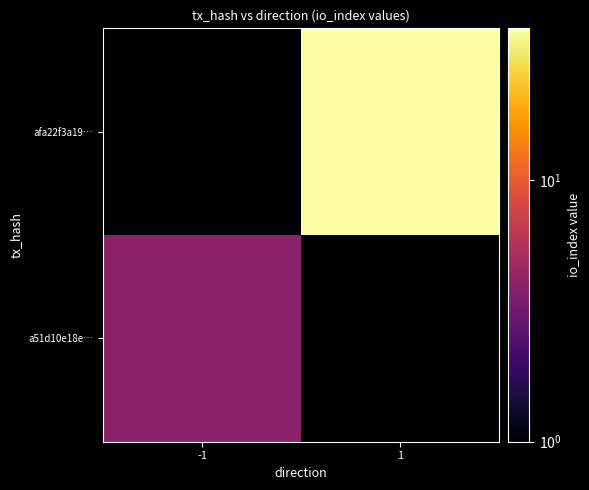

Reading left to right, extract all data points from this chart.

a51d10e18e…: -1=4	1=0
afa22f3a19…: -1=0	1=38